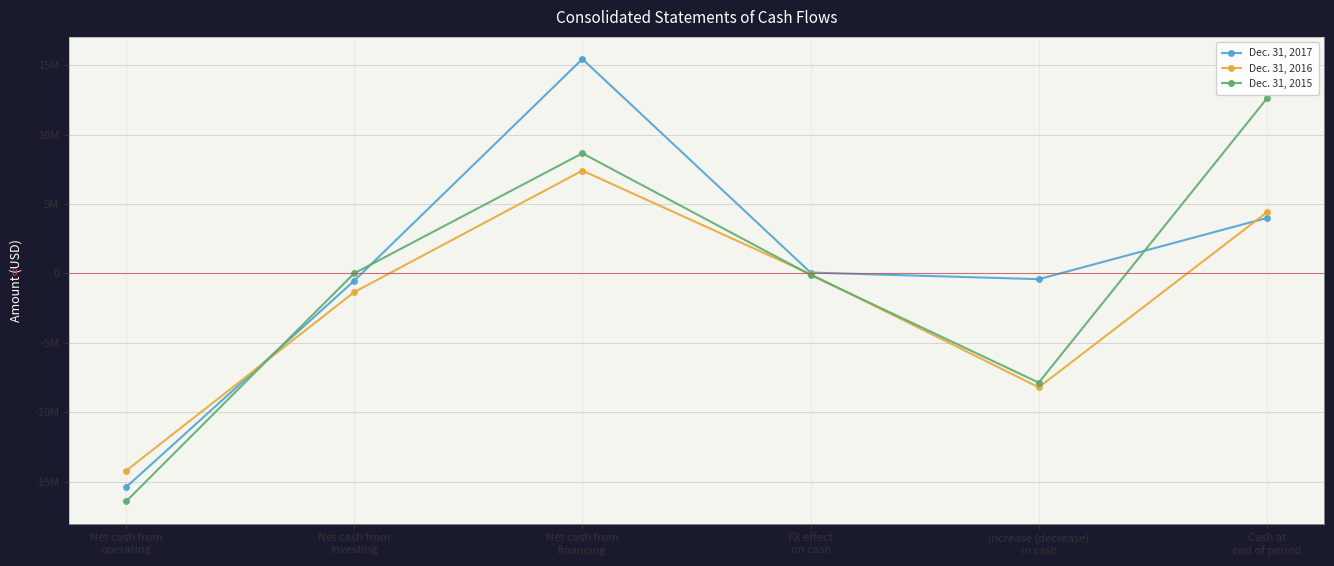

What are all the series names shown in the legend?

Dec. 31, 2017, Dec. 31, 2016, Dec. 31, 2015